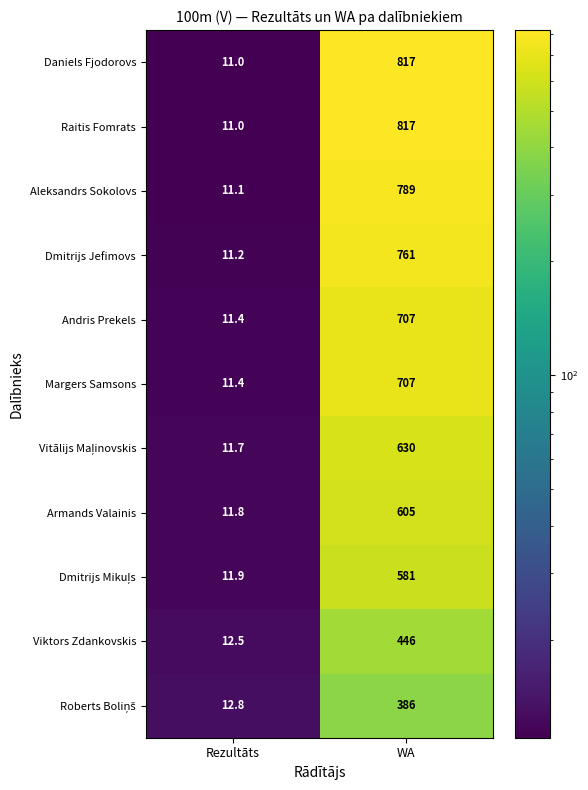

Is the value of Raitis Fomrats at WA greater than the value of Dmitrijs Jefimovs at WA?

Yes